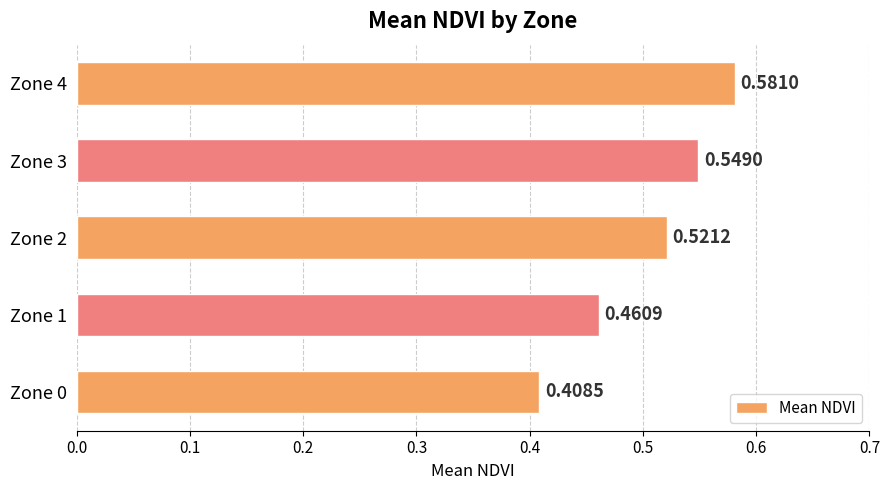

Which label corresponds to the largest value in the chart?

Zone 4